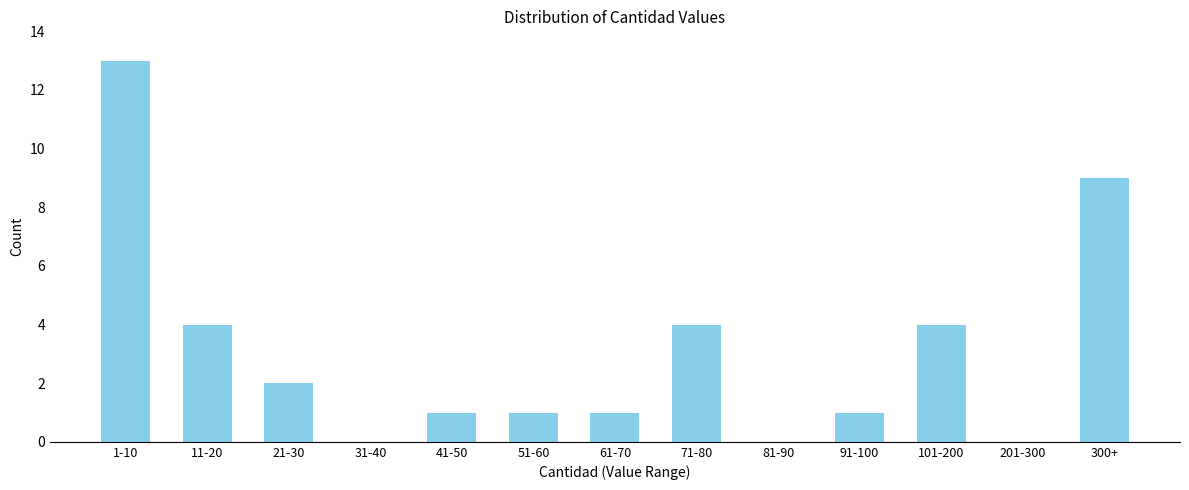

Reading left to right, list all the values displayed in this chart.

1-10=13	11-20=4	21-30=2	31-40=0	41-50=1	51-60=1	61-70=1	71-80=4	81-90=0	91-100=1	101-200=4	201-300=0	300+=9